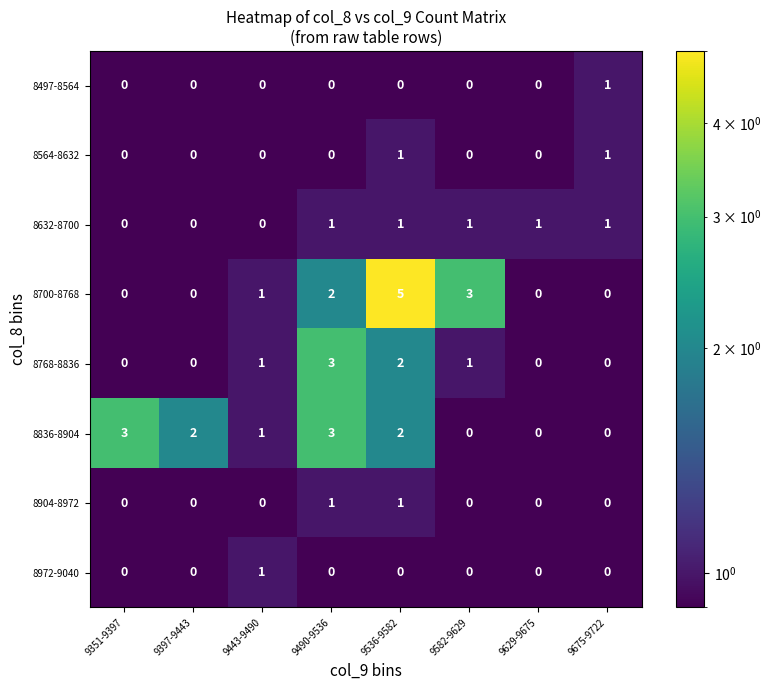

At which label does 8768-8836 reach its peak?

9490-9536